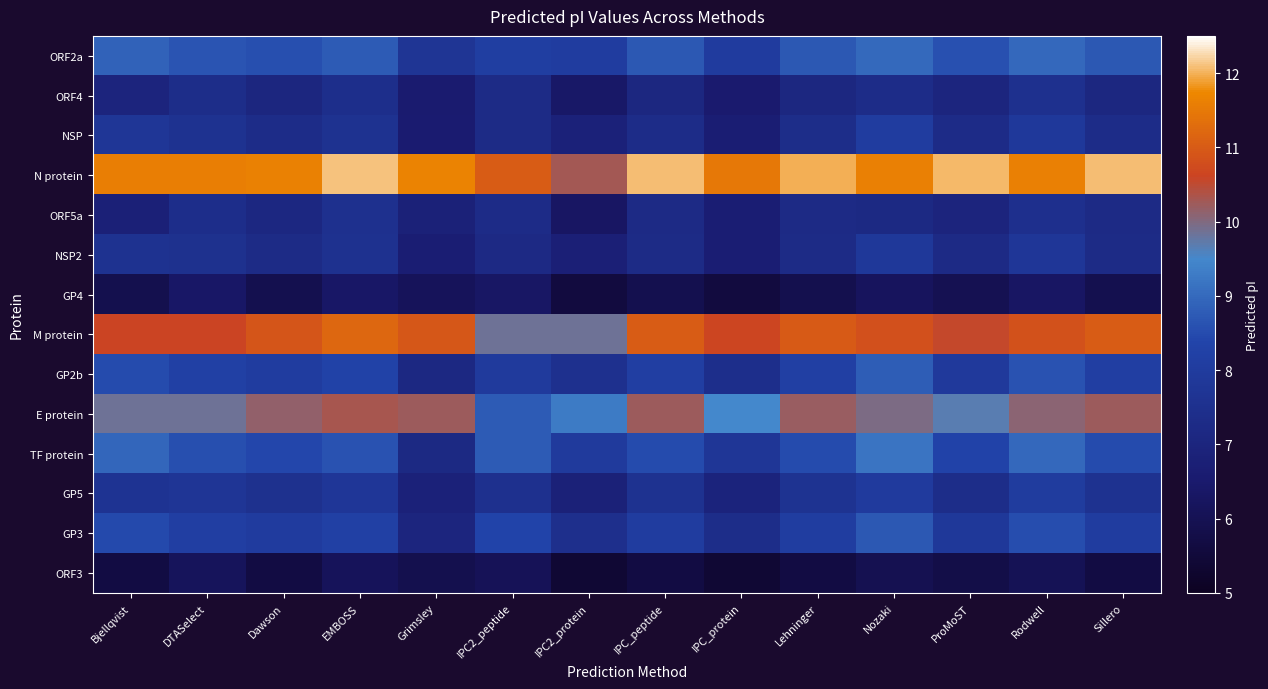

At how many categories does at least one series exceed 11?

13